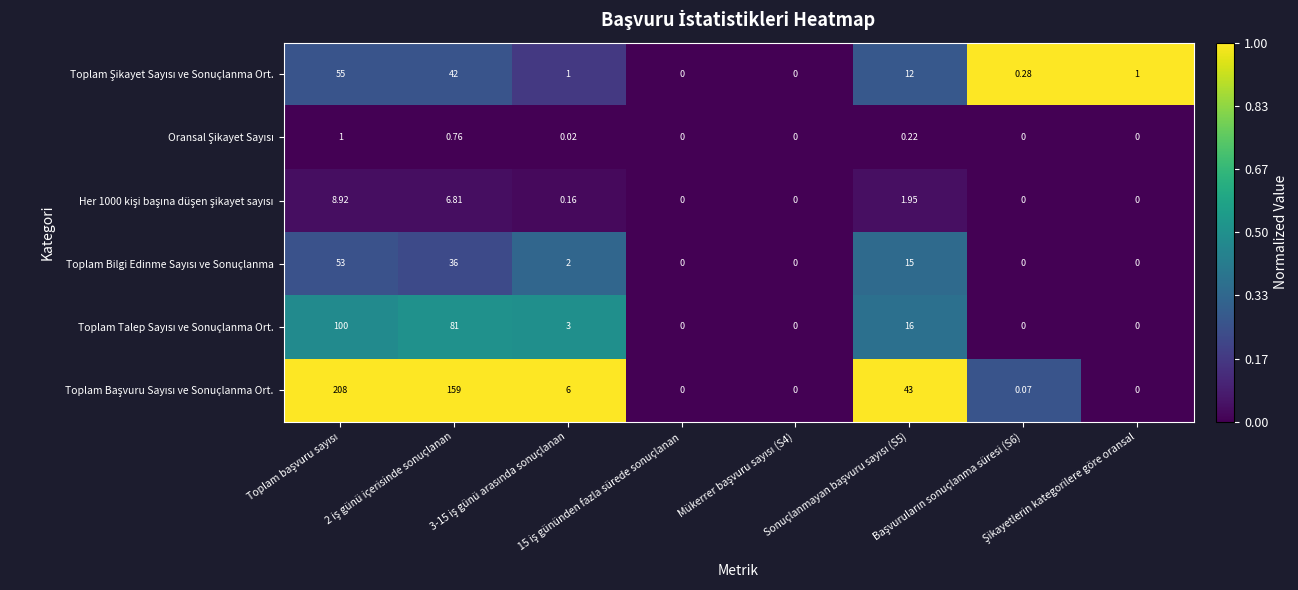

Count the number of data series in this chart.

6